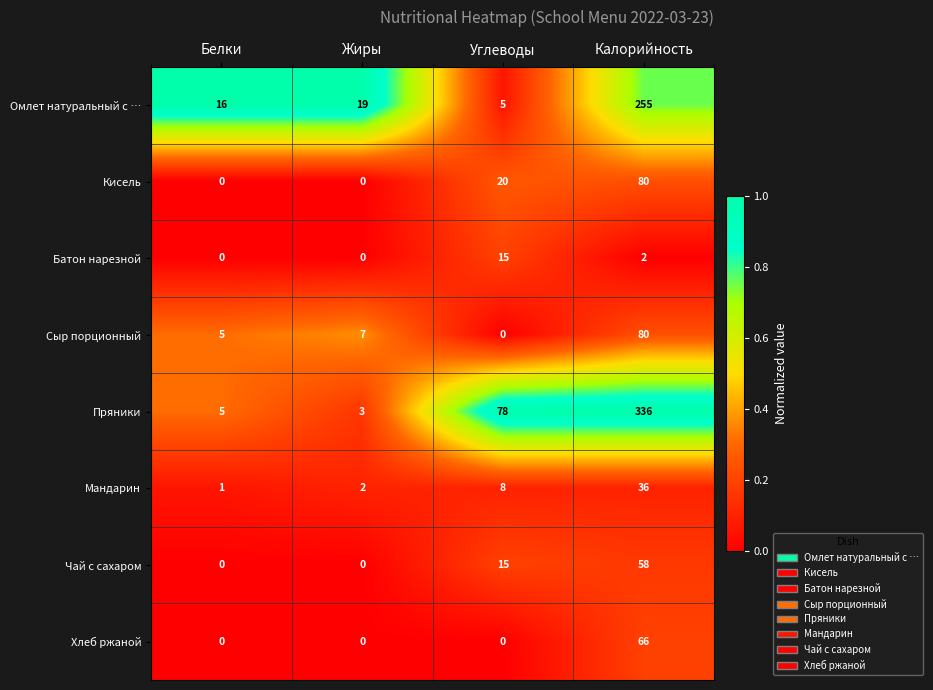

At which label is Сыр порционный closest to 40?

Жиры